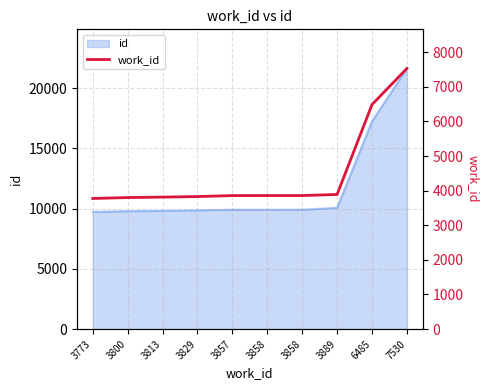

At which category does the chart reach its minimum across all series?

3773